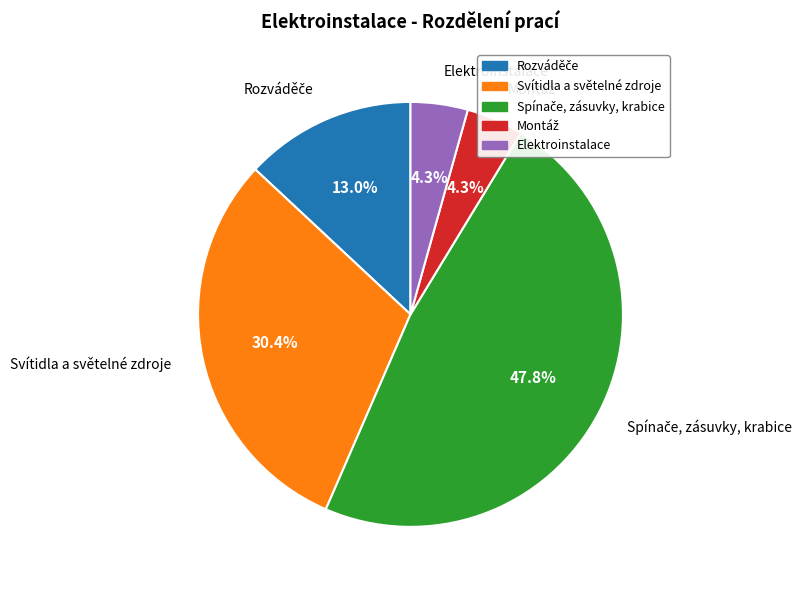

Is there any slice that represents more than half of the pie?

No